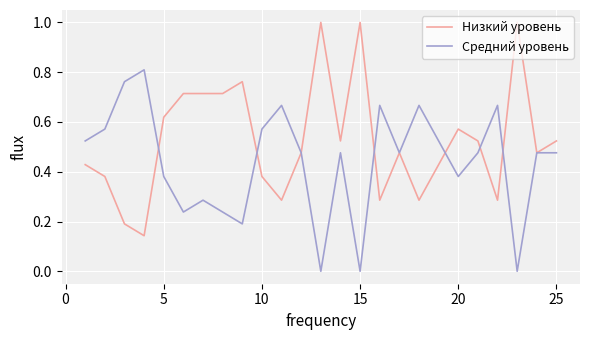

Which series ends up on top after the final intersection of Средний уровень and Низкий уровень?

Низкий уровень